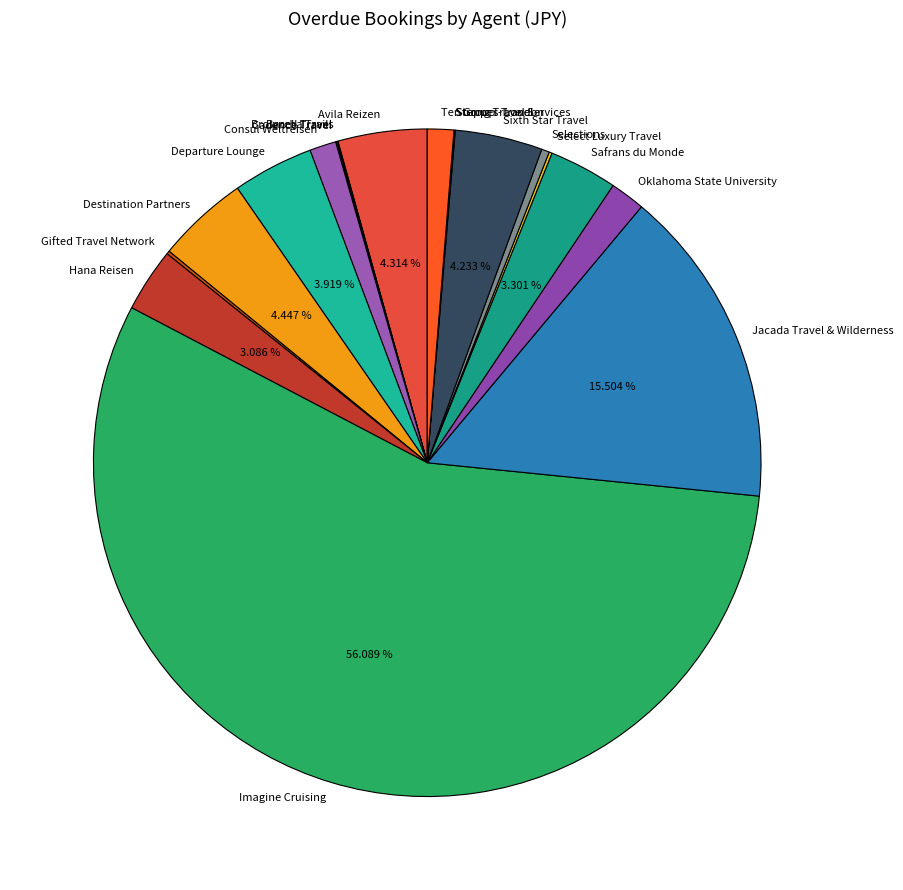

Which slice is the largest?

Imagine Cruising